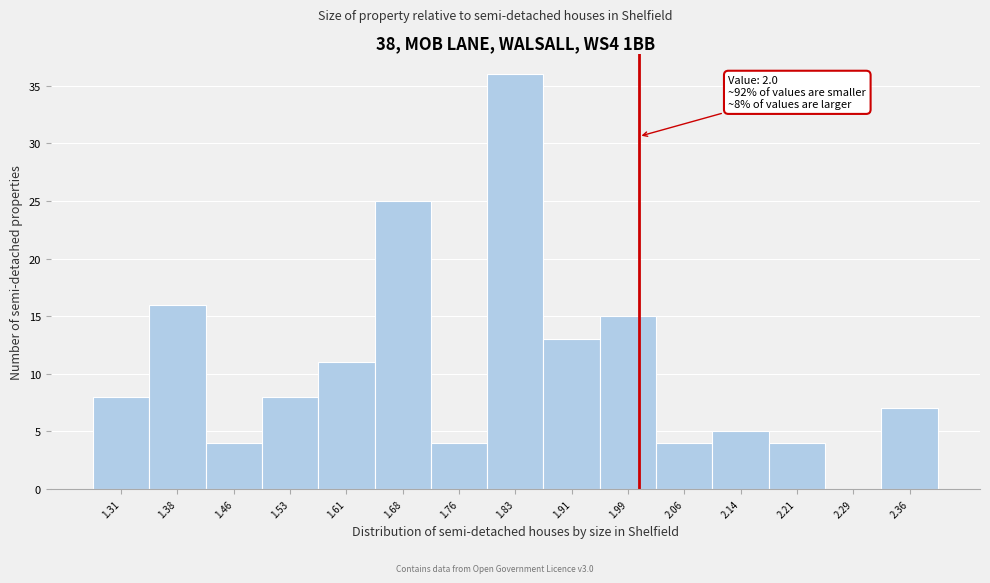

Which range on the x-axis has the tallest bar?

1.80 to 1.87